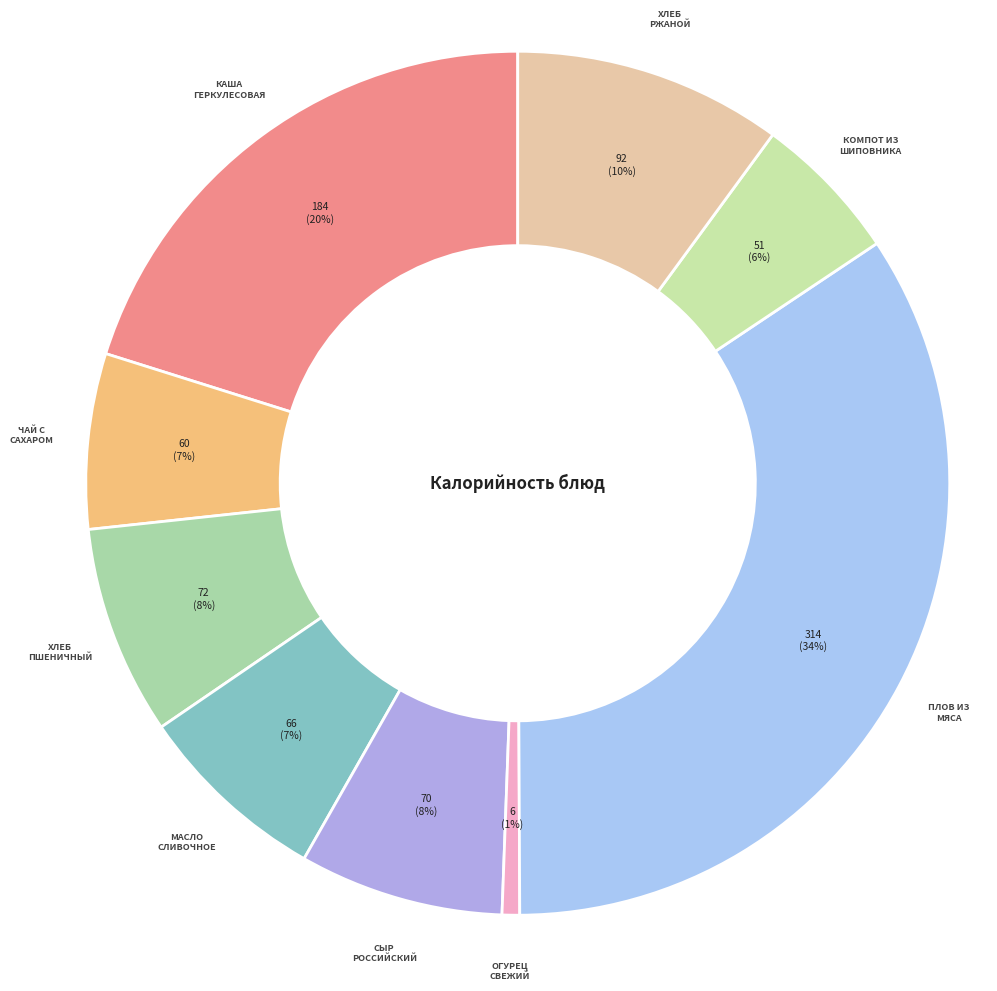

Rank the categories by value from highest to lowest.

Плов из мяса, Каша геркулесовая вязкая с молоком, Хлеб ржаной, Хлеб пшеничный, Сыр российский, Масло сливочное, Чай с сахаром, Компот из шиповника, Огурец свежий (порция)